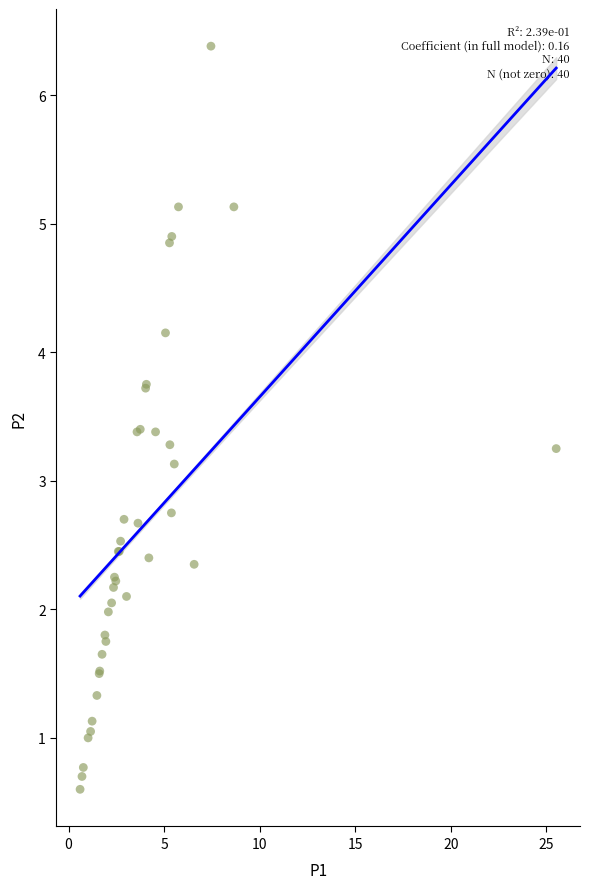

What Y value in the scatter plot is closest to 3?

3.1